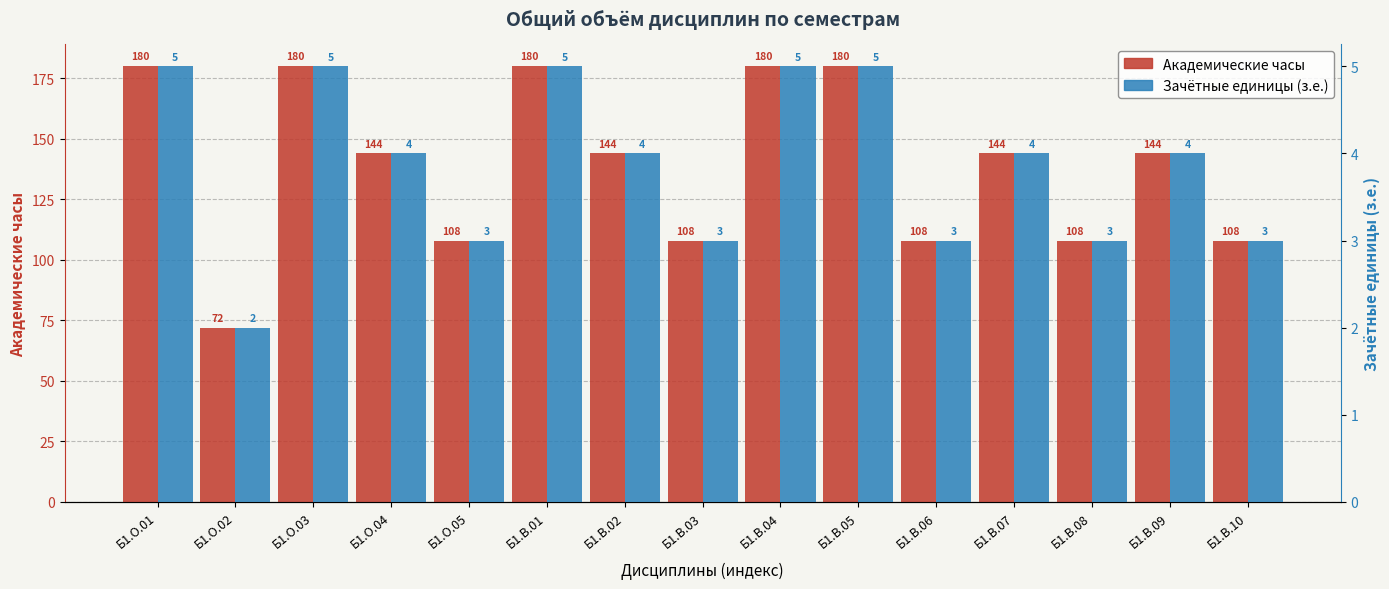

At how many categories does at least one series exceed 178?

5